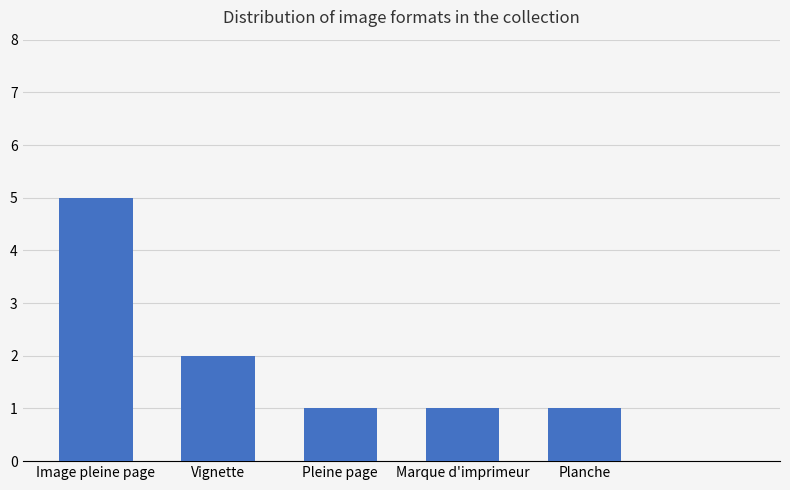

What is the sum of all values?

10